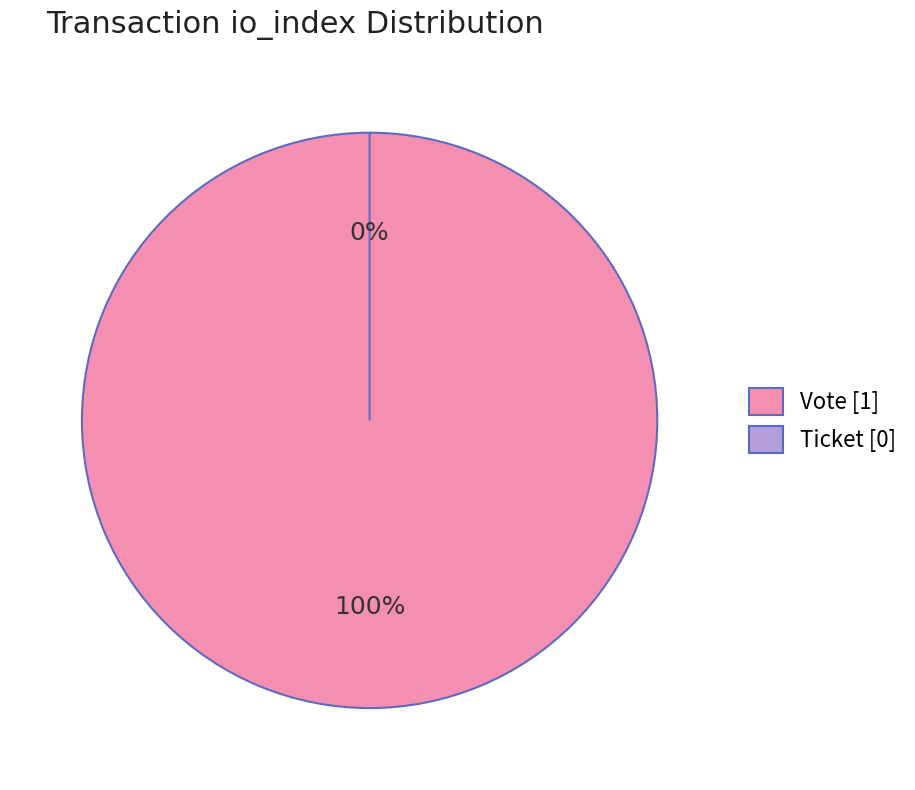

How many slices are in this pie chart?

2